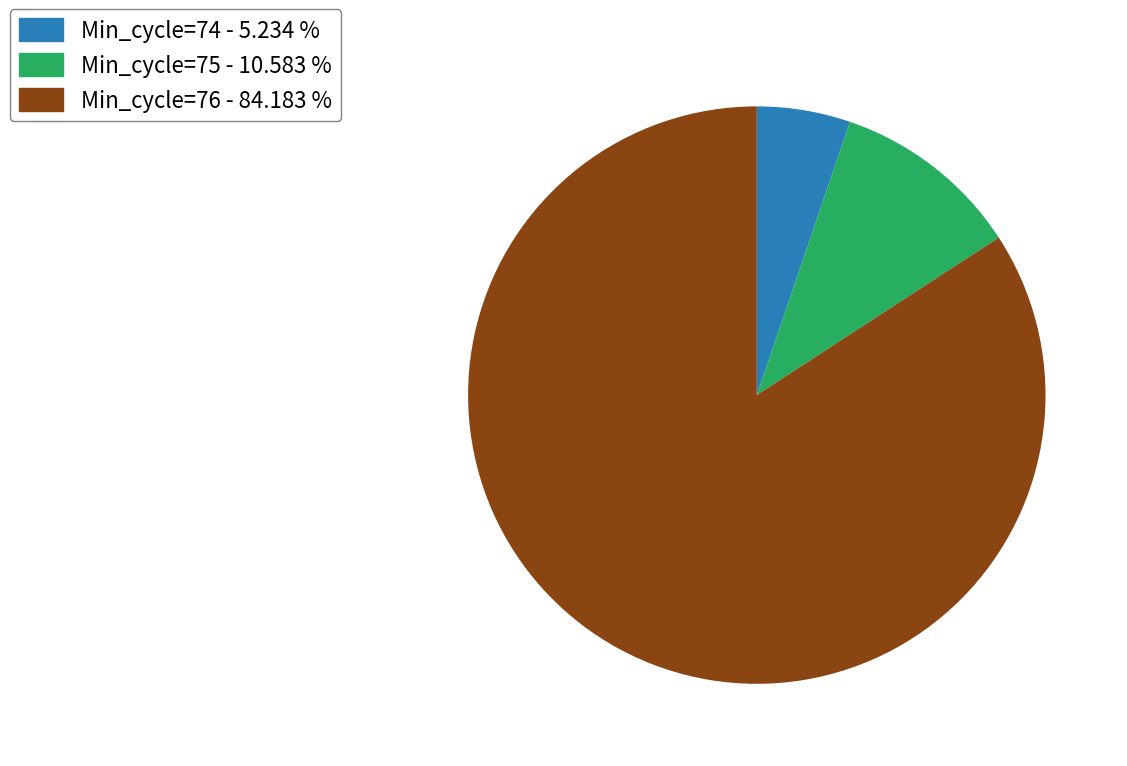

What is the ratio of the value at Min_cycle=75 - 10.583 % to the value at Min_cycle=74 - 5.234 %?

2.0